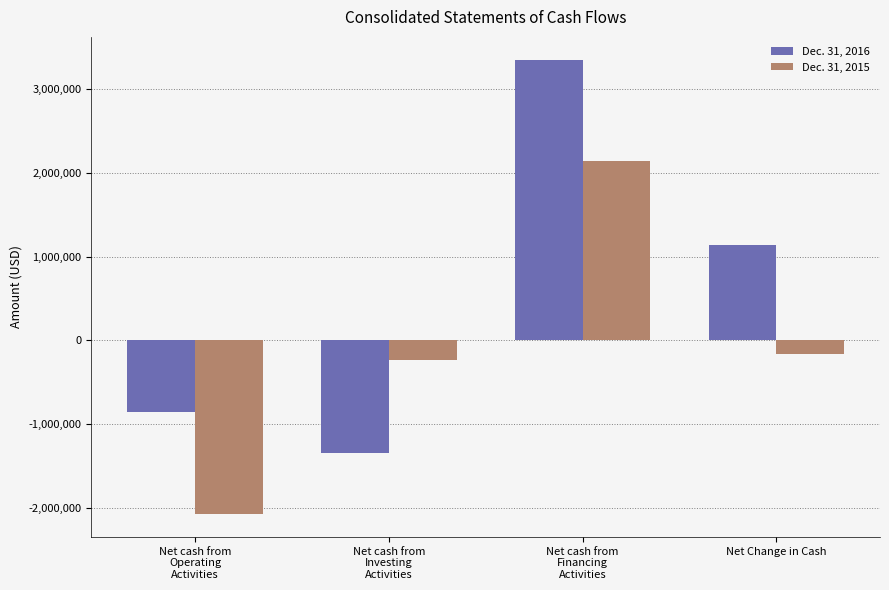

True or false: Dec. 31, 2015 has a value of -823226 at Net cash from
Operating
Activities.

False